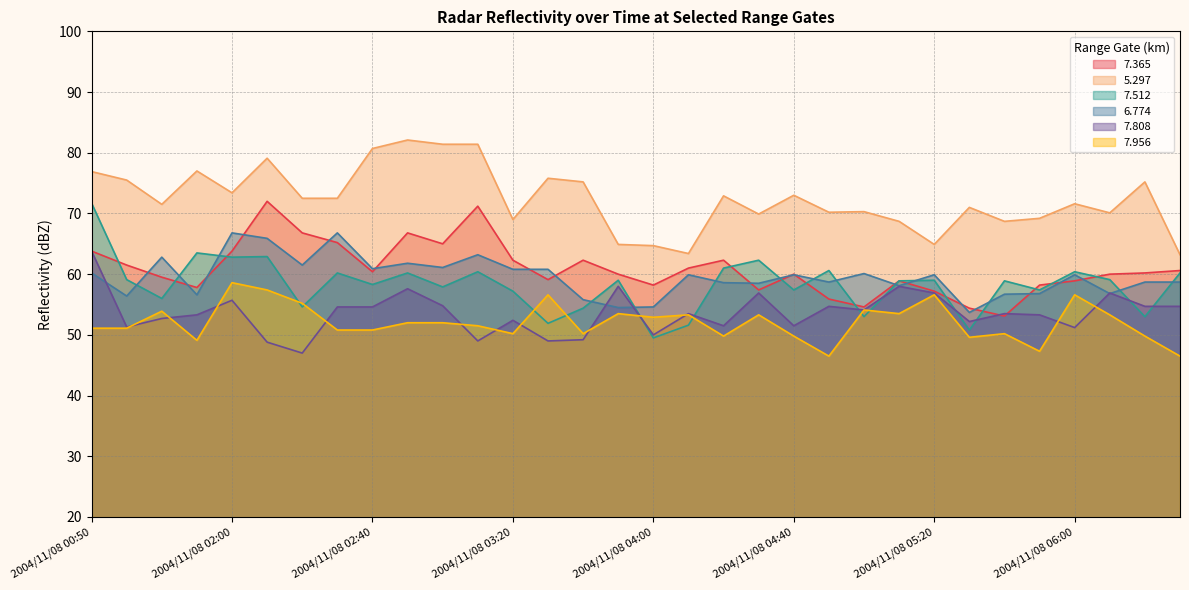

What is the label of the 6th point from the right?

2004/11/08 05:40